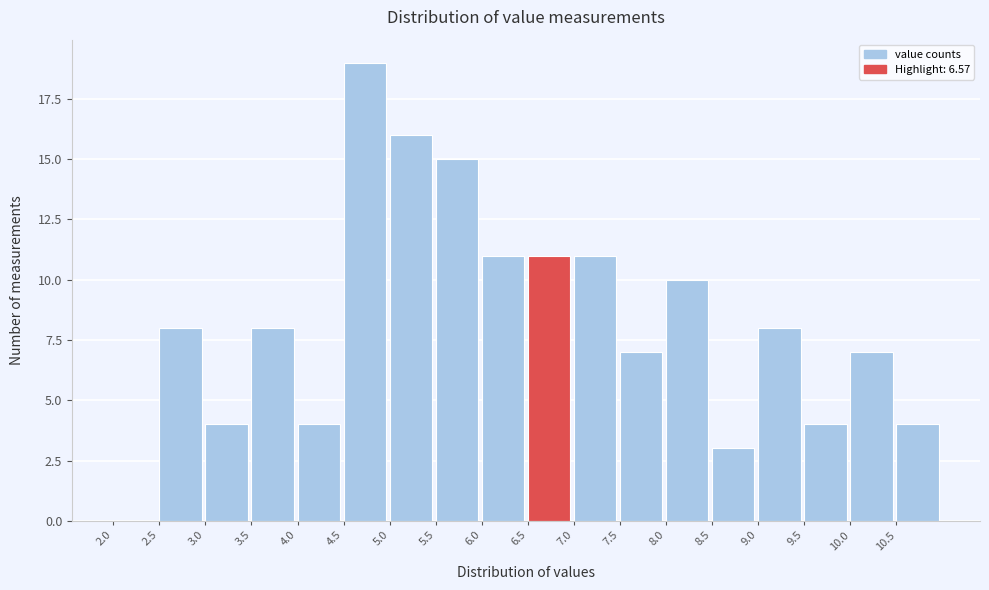

Reading left to right, transcribe this chart: for each bar, give the range it covers on the x-axis and its height. The values are not printed on the chart, so give them approximately, as read against the axis.

2.0 to 2.5: 0
2.5 to 3.0: 8
3.0 to 3.5: 4
3.5 to 4.0: 8
4.0 to 4.5: 4
4.5 to 5.0: 19
5.0 to 5.5: 16
5.5 to 6.0: 15
6.0 to 6.5: 11
6.5 to 7.0: 11
7.0 to 7.5: 11
7.5 to 8.0: 7
8.0 to 8.5: 10
8.5 to 9.0: 3
9.0 to 9.5: 8
9.5 to 10.0: 4
10.0 to 10.5: 7
10.5 to 11.0: 4